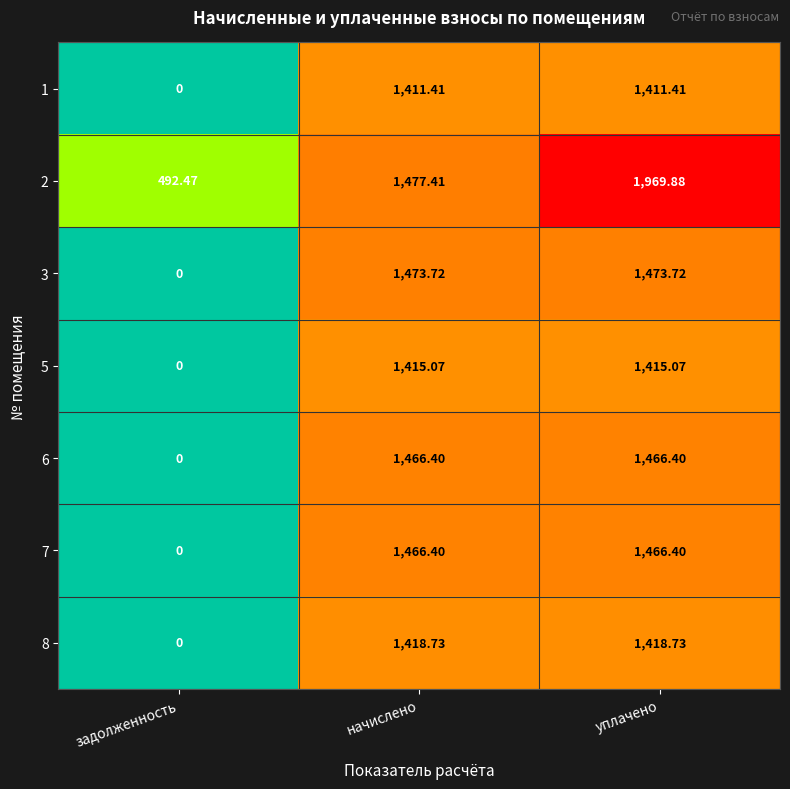

What is the greatest value displayed?

1969.9